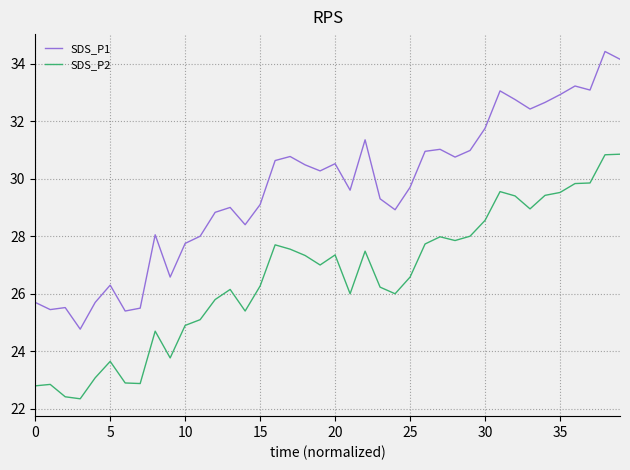

What is the sum of all SDS_P1 values?

1185.7